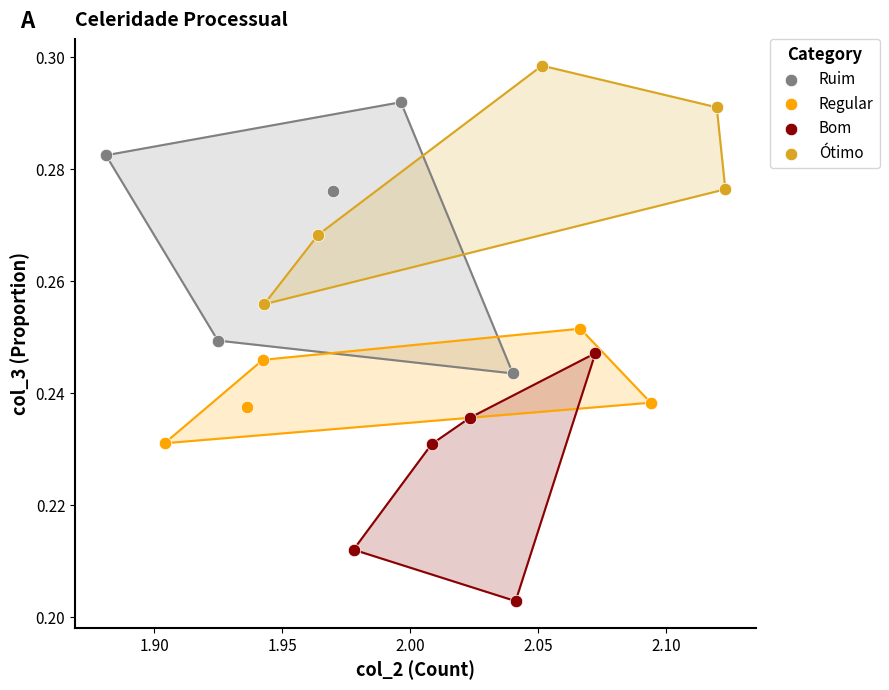

Which series contains the highest Y value?

Ótimo